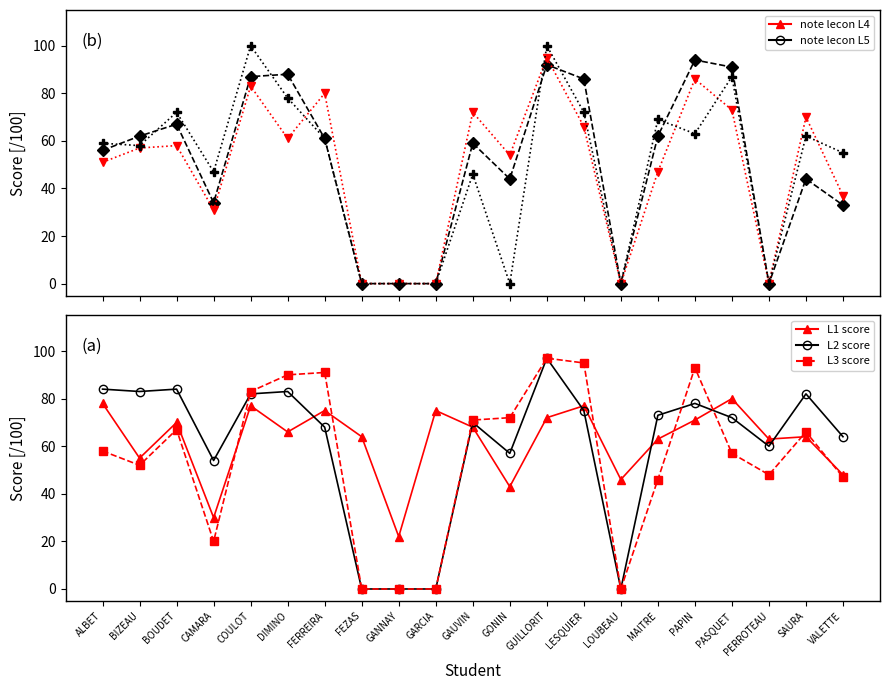

Reading left to right, transcribe all the data shown in this chart.

note lecon L4: 56	62	67	34	87	88	61	0	0	0	59	44	92	86	0	62	94	91	0	44	33
note lecon L5: 51	57	58	31	83	61	80	0	0	0	72	54	95	66	0	47	86	73	0	70	37
note lecon L6: 59	58	72	47	100	78	61	0	0	0	46	0	100	72	0	69	63	87	0	62	55
note lecon L1: 78	55	70	30	77	66	75	64	22	75	68	43	72	77	46	63	71	80	63	64	48
note lecon L2: 84	83	84	54	82	83	68	0	0	0	70	57	97	75	0	73	78	72	60	82	64
note lecon L3: 58	52	67	20	83	90	91	0	0	0	71	72	97	95	0	46	93	57	48	66	47